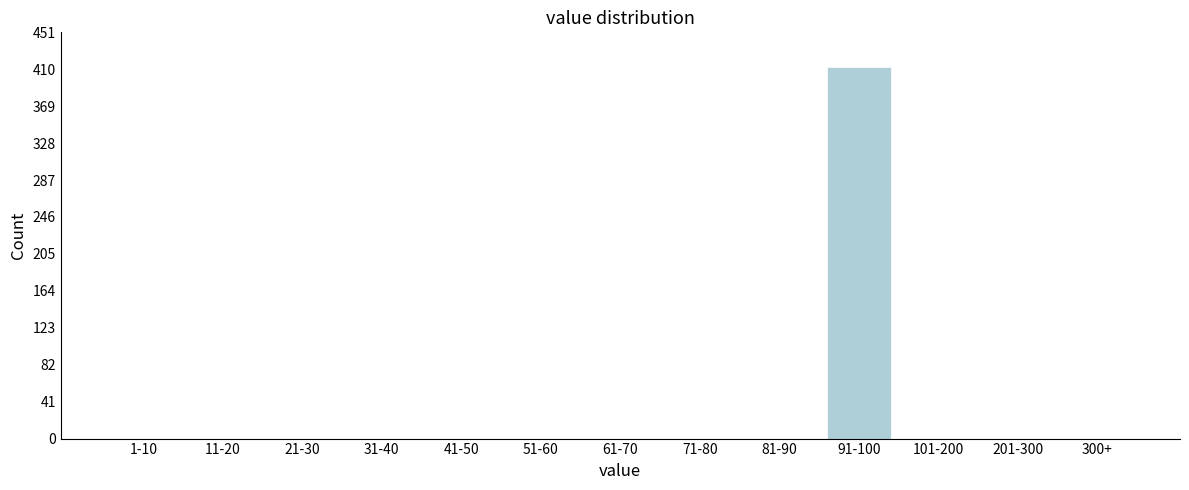

Reading left to right, what are all the values shown in this chart?

1-10=0	11-20=0	21-30=0	31-40=0	41-50=0	51-60=0	61-70=0	71-80=0	81-90=0	91-100=413	101-200=0	201-300=0	300+=0